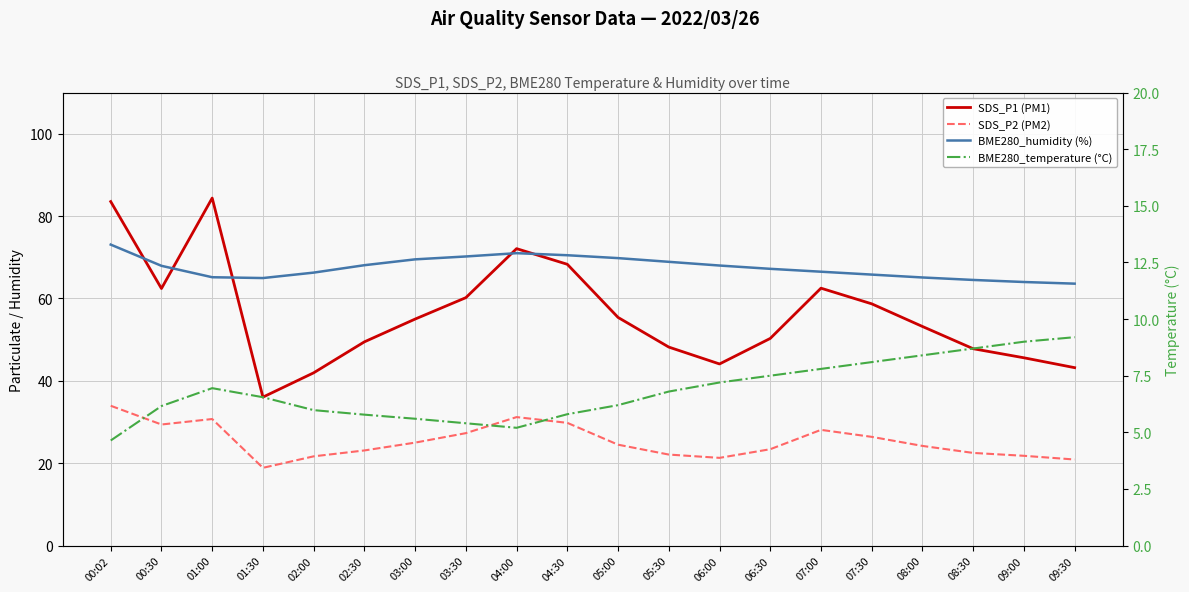

Reading left to right, transcribe all the data shown in this chart.

SDS_P1 (PM1): 83.5	62.4	84.4	36.0	42.0	49.5	55.0	60.2	72.1	68.3	55.4	48.2	44.1	50.3	62.5	58.7	53.2	47.8	45.6	43.2
SDS_P2 (PM2): 34.0	29.4	30.7	18.9	21.7	23.1	25.0	27.3	31.2	29.8	24.5	22.1	21.3	23.4	28.1	26.4	24.2	22.5	21.8	20.9
BME280_humidity (%): 73.1	67.9	65.2	65.0	66.3	68.1	69.5	70.2	71.0	70.5	69.8	68.9	68.0	67.2	66.5	65.8	65.1	64.5	64.0	63.6
BME280_temperature (°C): 4.6	6.2	7.0	6.5	6.0	5.8	5.6	5.4	5.2	5.8	6.2	6.8	7.2	7.5	7.8	8.1	8.4	8.7	9.0	9.2